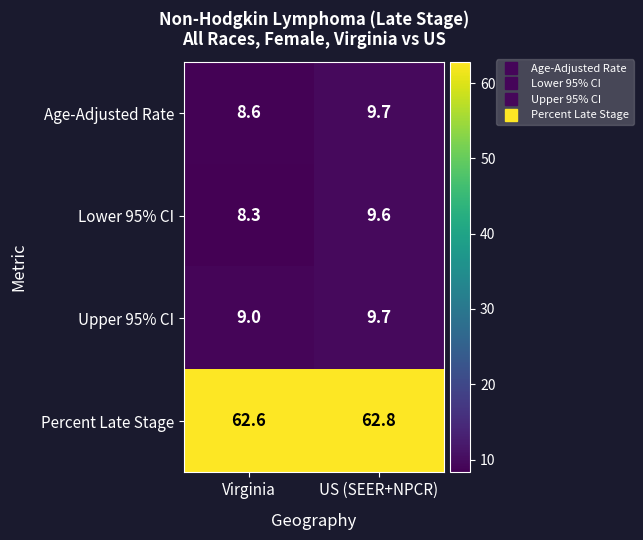

What is the highest value of the Age-Adjusted Rate series?

9.7